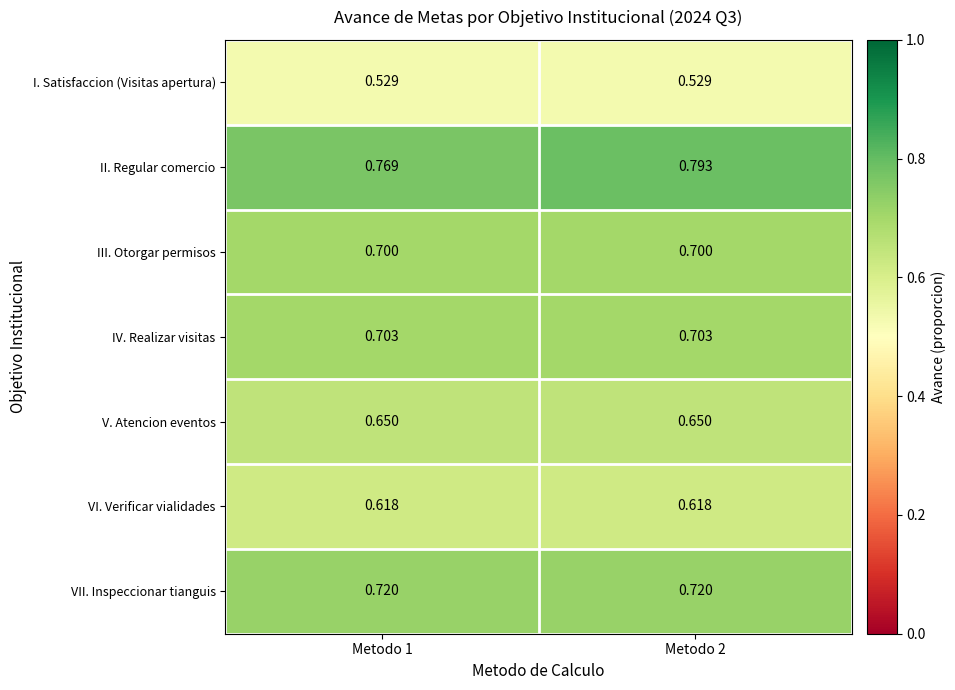

Is the value of VI. Verificar vialidades at Metodo 1 greater than the value of IV. Realizar visitas at Metodo 1?

No